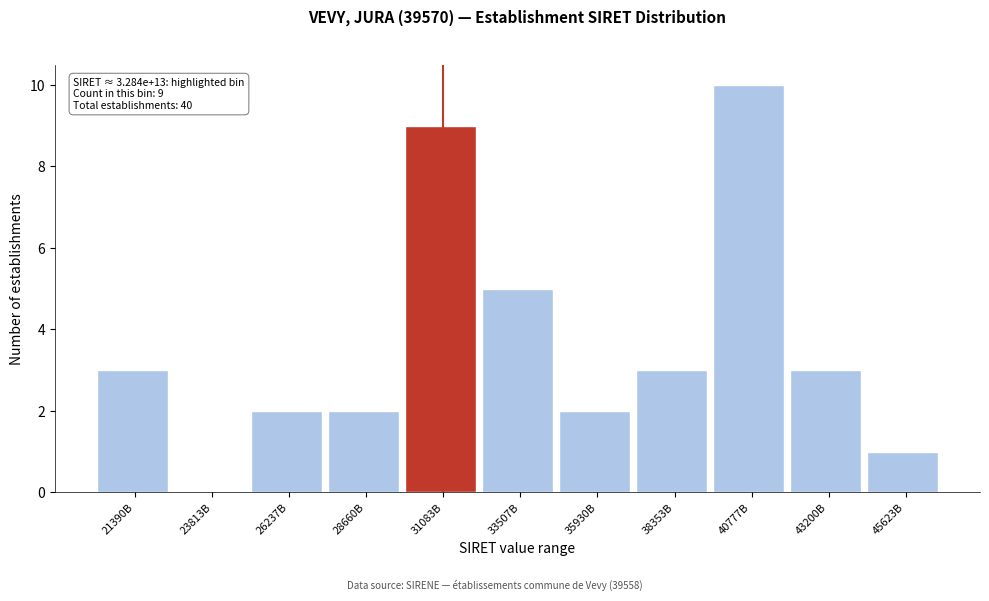

Reading left to right, what are all the values shown in this chart?

21390B=3	23813B=0	26237B=2	28660B=2	31083B=9	33507B=5	35930B=2	38353B=3	40777B=10	43200B=3	45623B=1